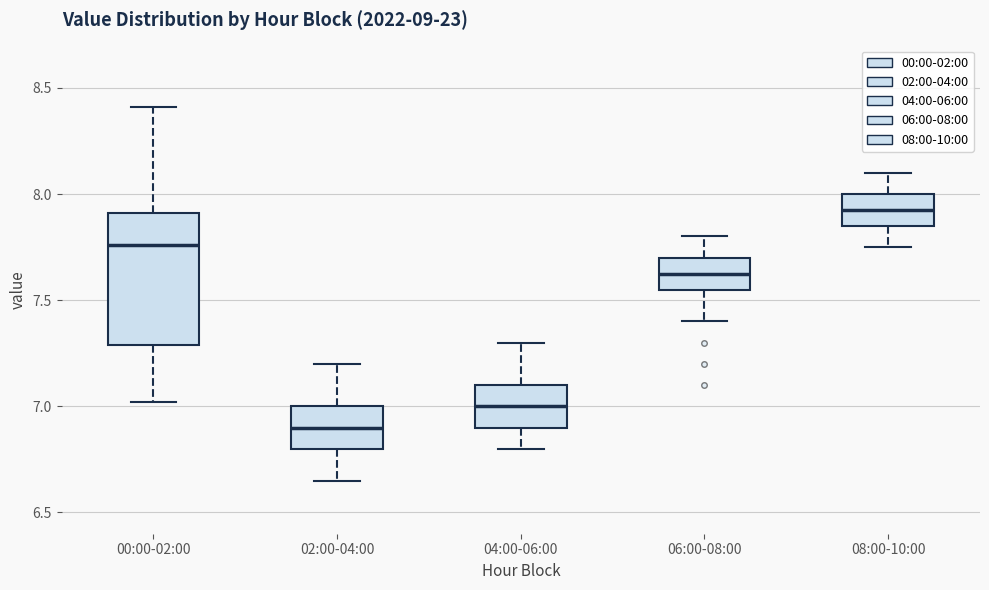

Comparing the boxes themselves (not the whiskers), which one is the tallest?

00:00-02:00